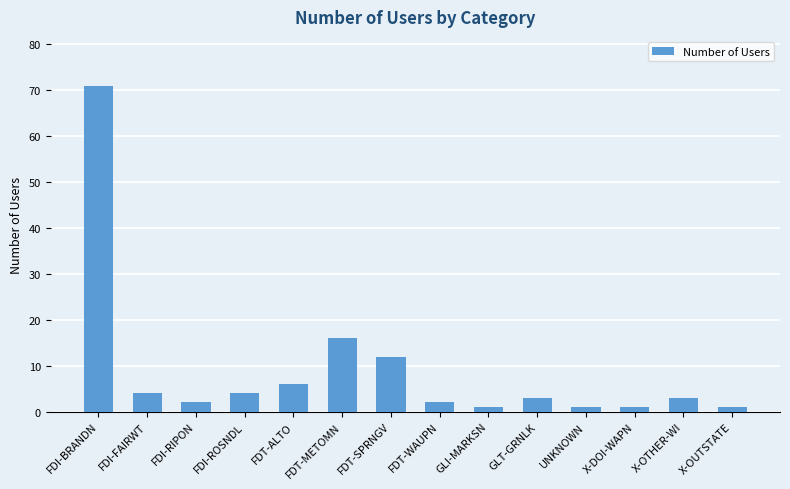

How many bars are there in total?

14